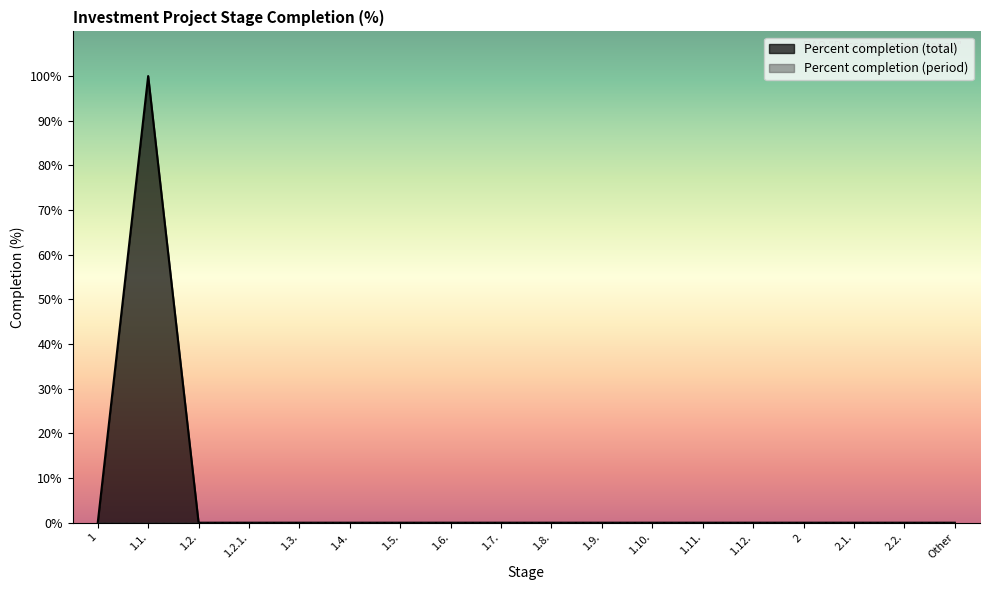

How many lines are shown in the chart?

2